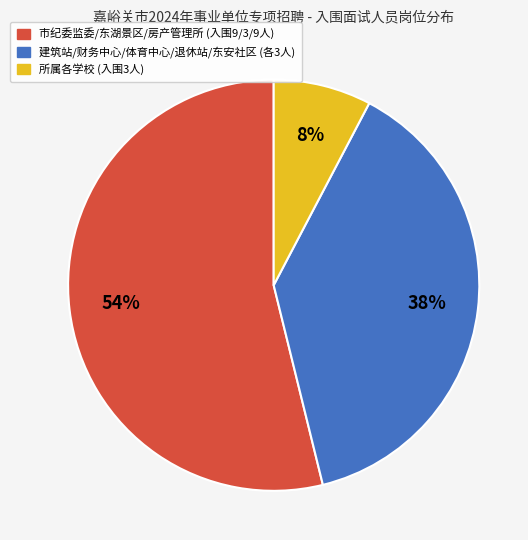

To the nearest percent, what is the difference between the largest and smallest slice percentages?

46%